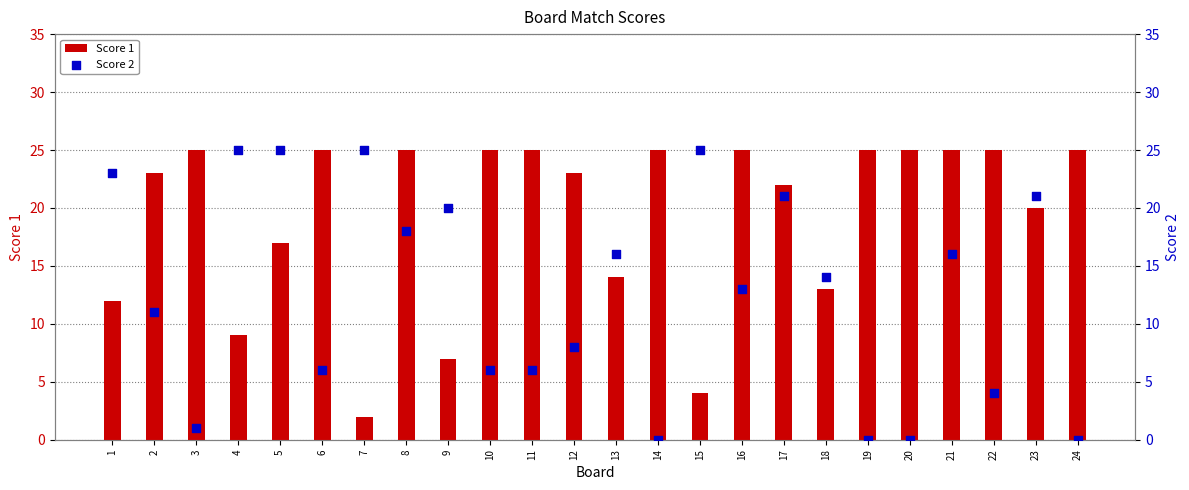

At how many categories does at least one series exceed 4?

24